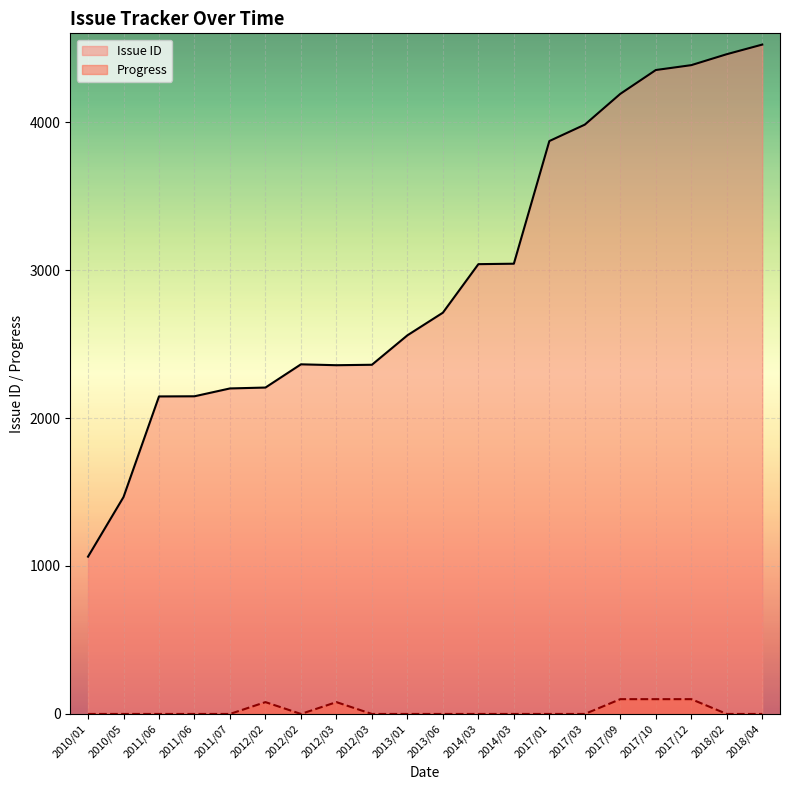

What is the lowest value of the Issue ID series?

1063